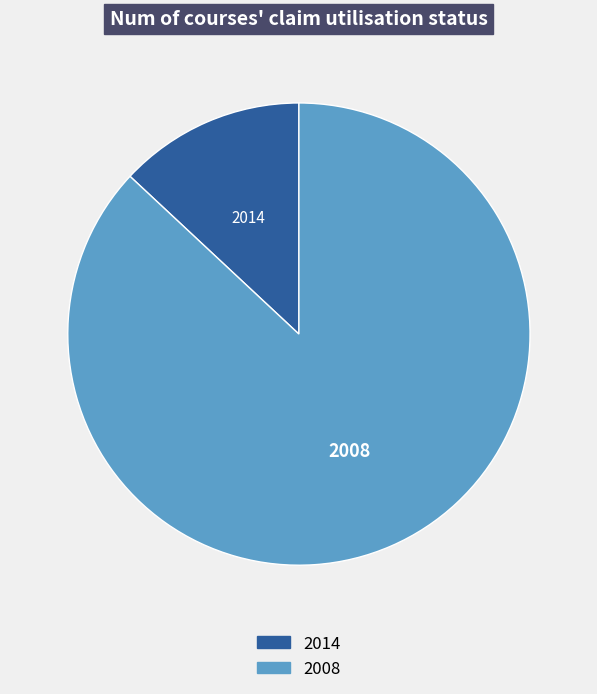

Which slice represents more than half of the pie?

2008